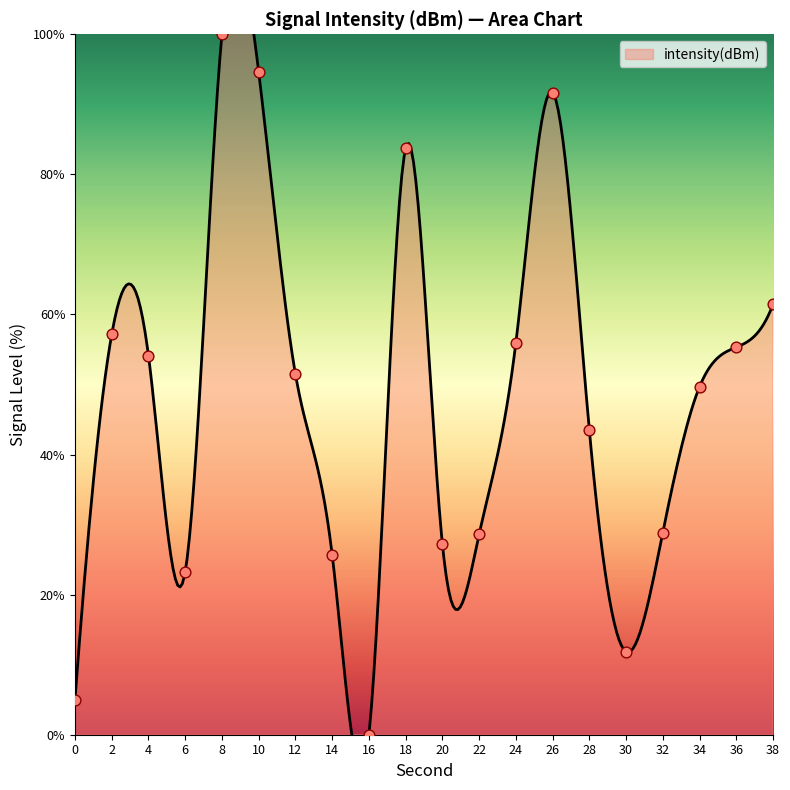

What is the ratio of the value at 38 to the value at 22?

2.1